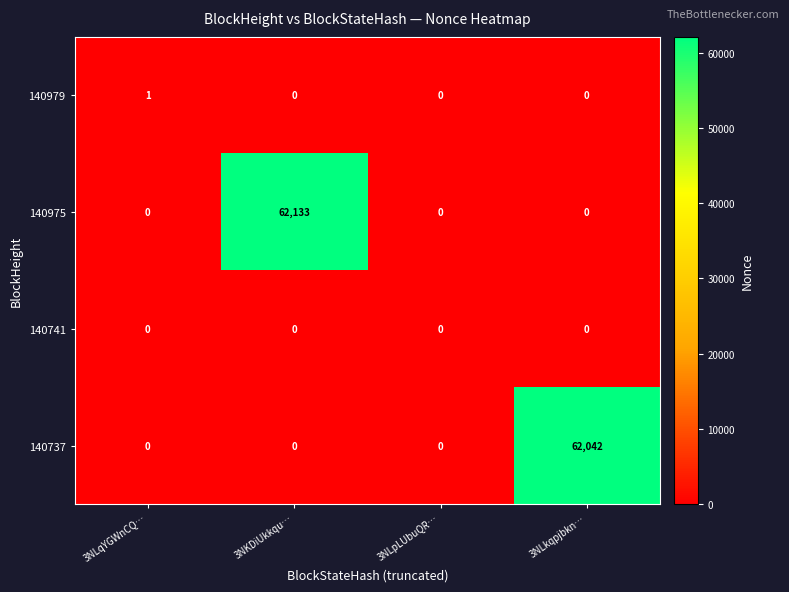

Which category has the highest value across all series?

3NKDiUkkqu…